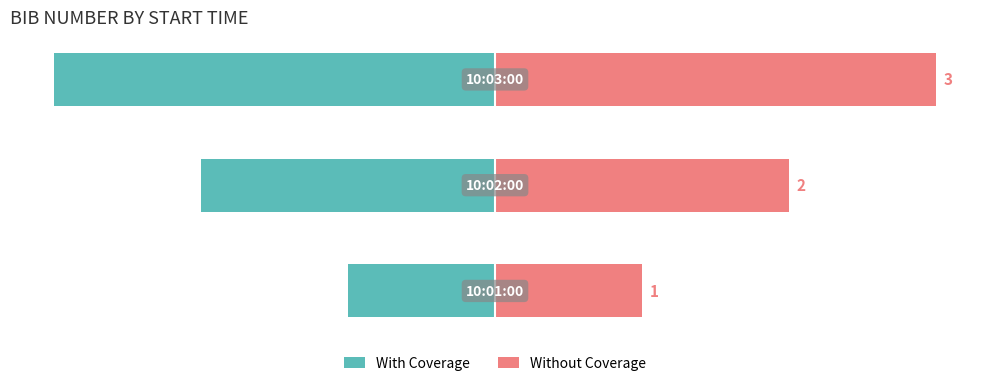

Reading left to right, what are all the values shown in this chart?

With Coverage: -1	-2	-3
Without Coverage: 1	2	3